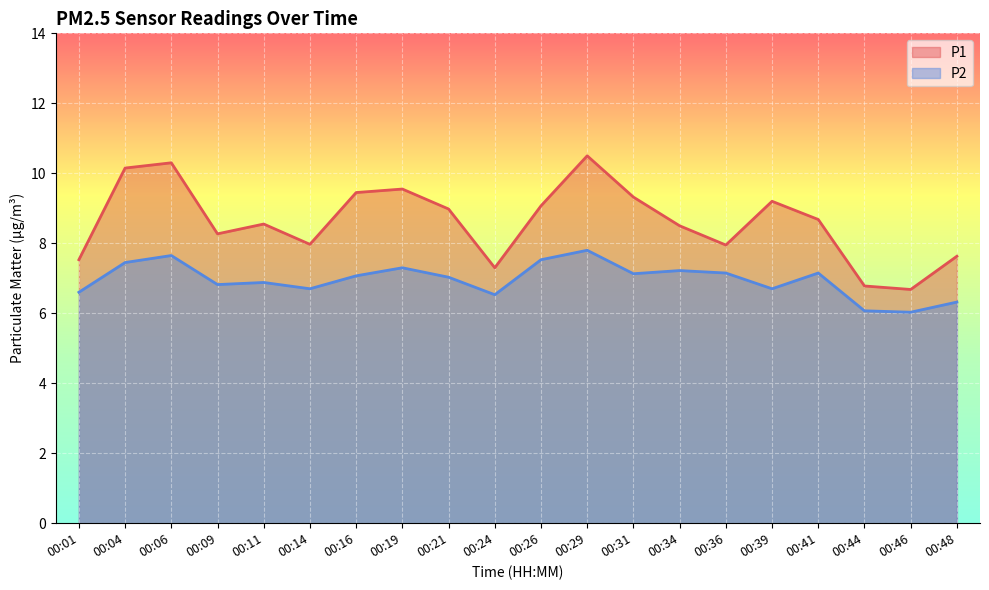

At which category does P1 reach its first local peak?

00:06